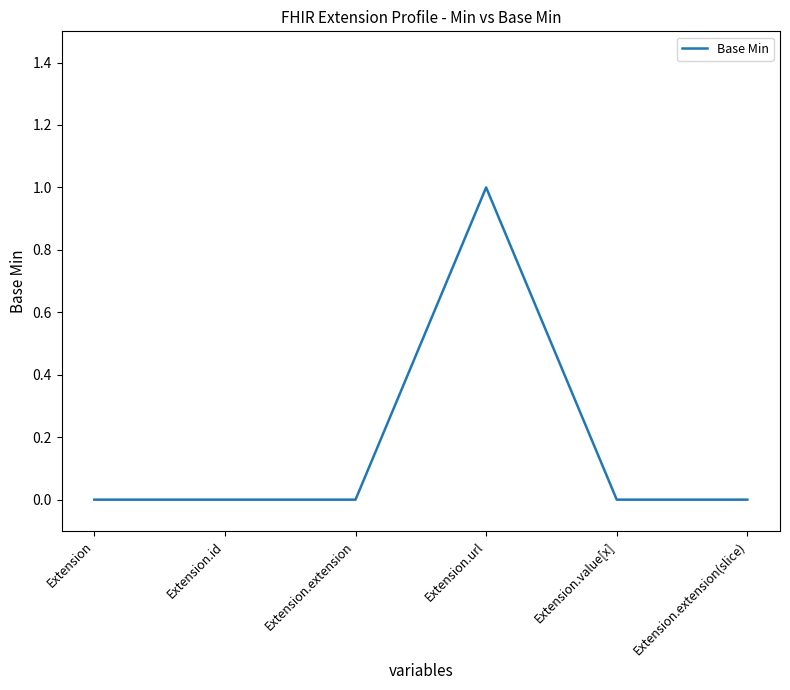

Reading left to right, extract all data points from this chart.

Extension=0	Extension.id=0	Extension.extension=0	Extension.url=1	Extension.value[x]=0	Extension.extension(slice)=0